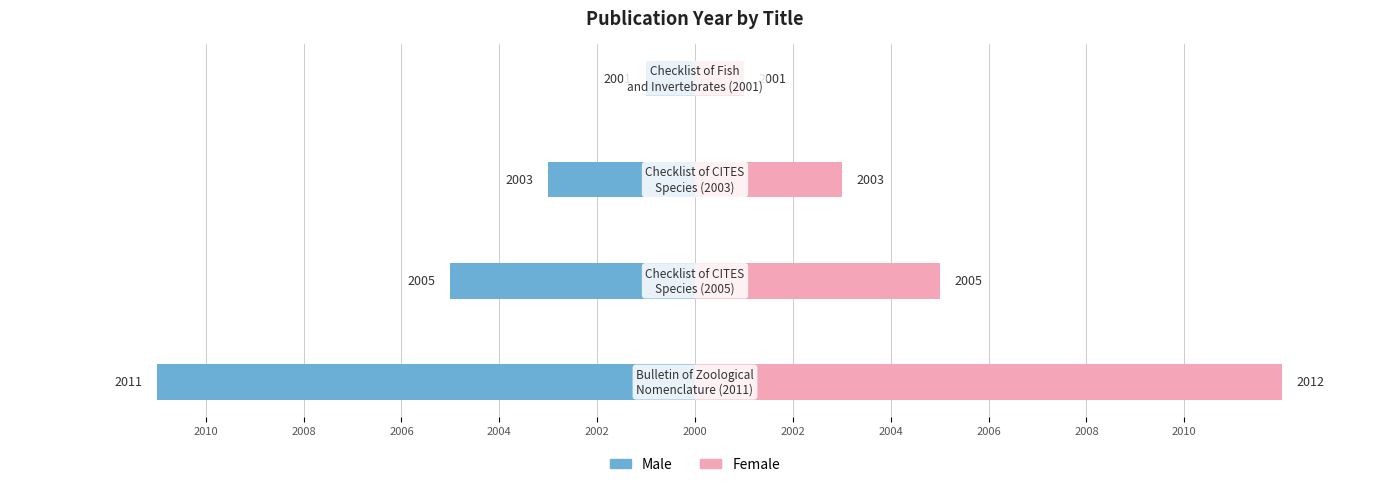

Which series changed the most between 2006 and 2004?

Male